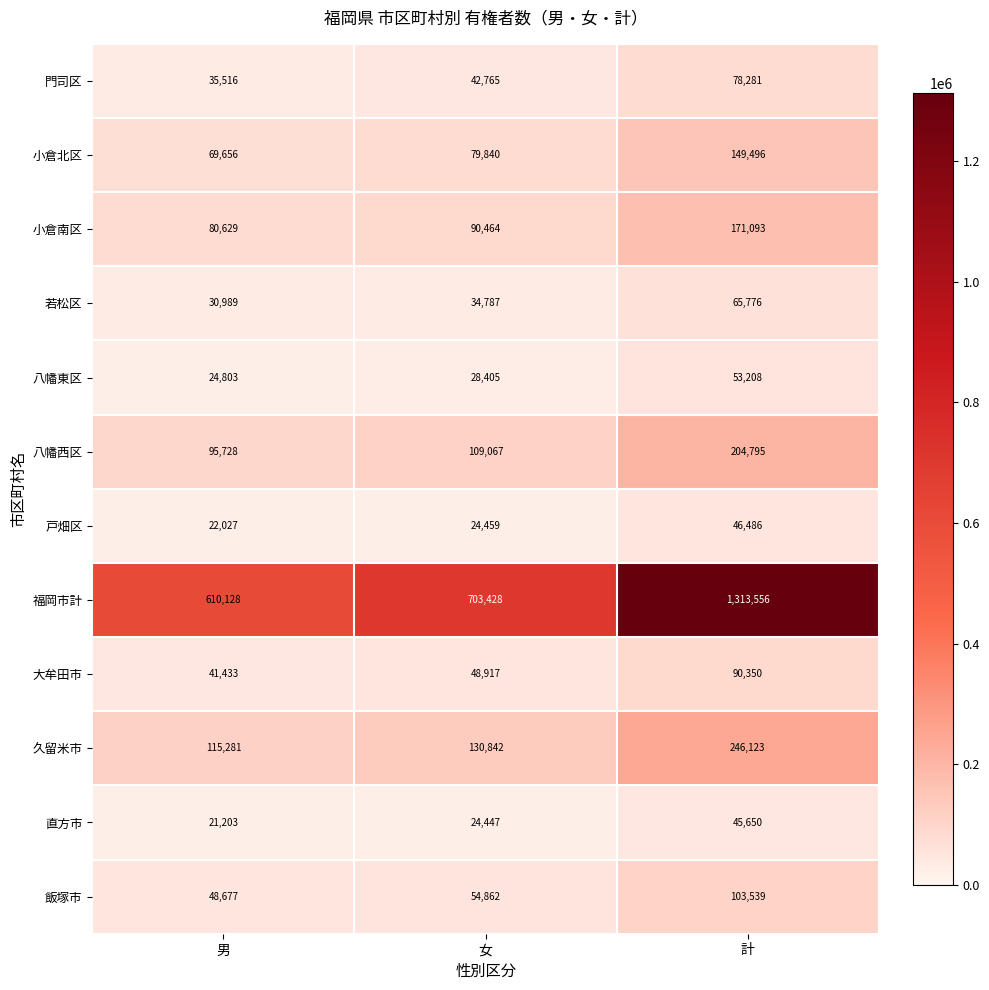

What is the difference between the 飯塚市 values at 女 and 計?

48677